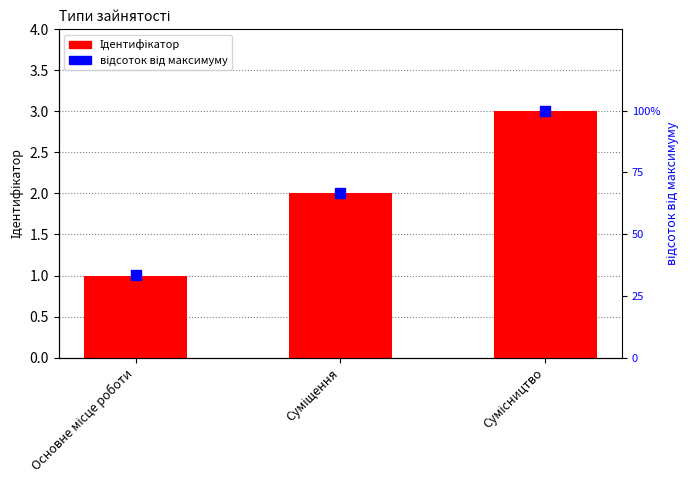

What are all the series names shown in the legend?

Ідентифікатор, відсоток від максимуму